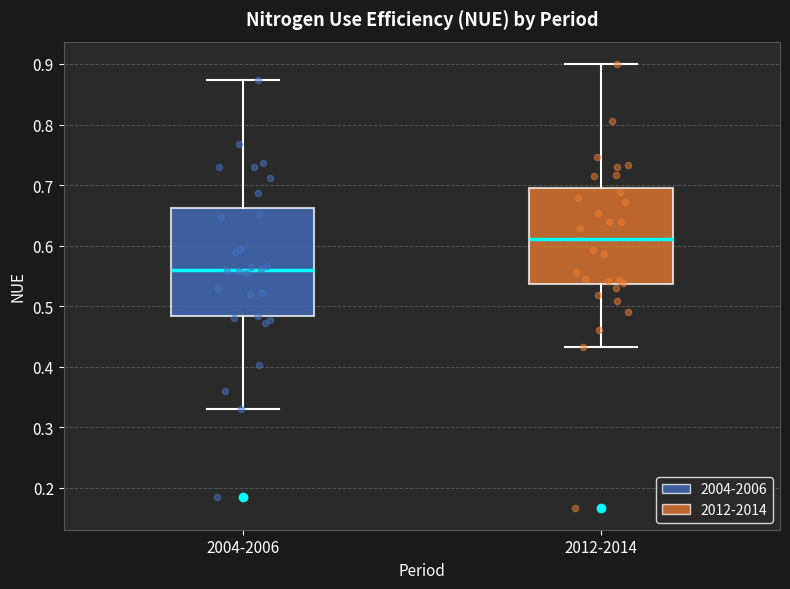

Reading left to right, transcribe this box plot: for each box, give where its median line is, the range the box spans, and where its two whiskers end, as read against the y-axis. The values are not printed on the chart, so give them approximately, as read against the axis.

2004-2006: median 0.56, box 0.48 to 0.66, whiskers 0.33 to 0.87
2012-2014: median 0.61, box 0.54 to 0.70, whiskers 0.43 to 0.90